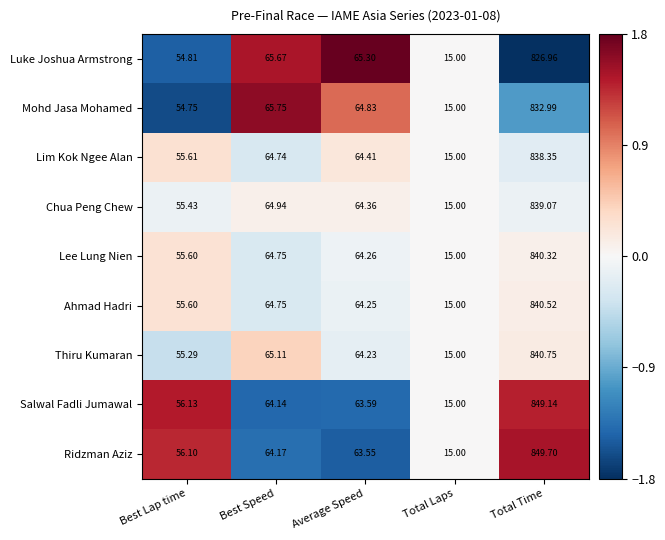

At which category does the chart reach its minimum across all series?

Total Laps